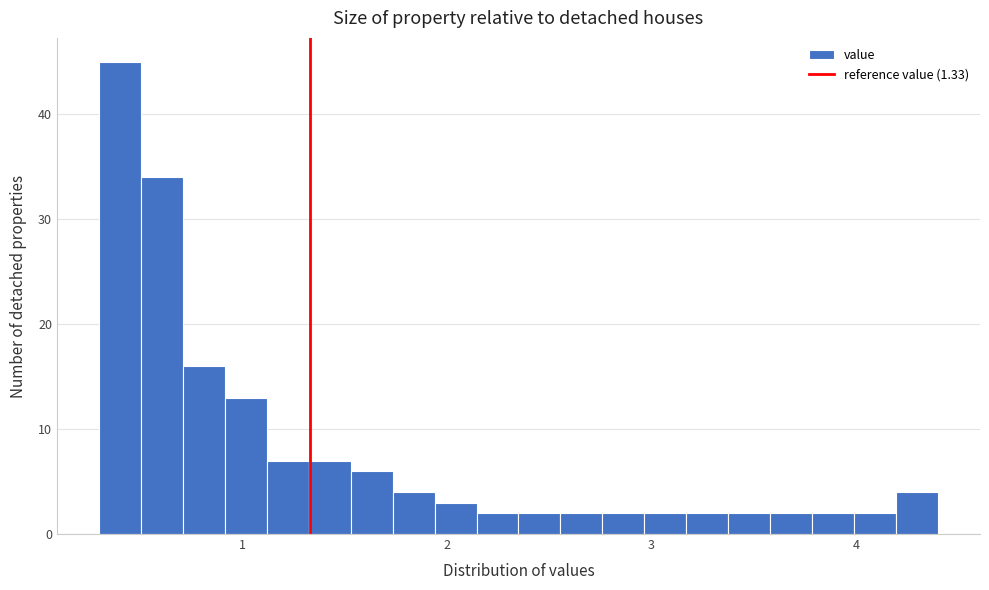

Read against the x-axis, roughly where is the centre of the tallest bar?

0.4